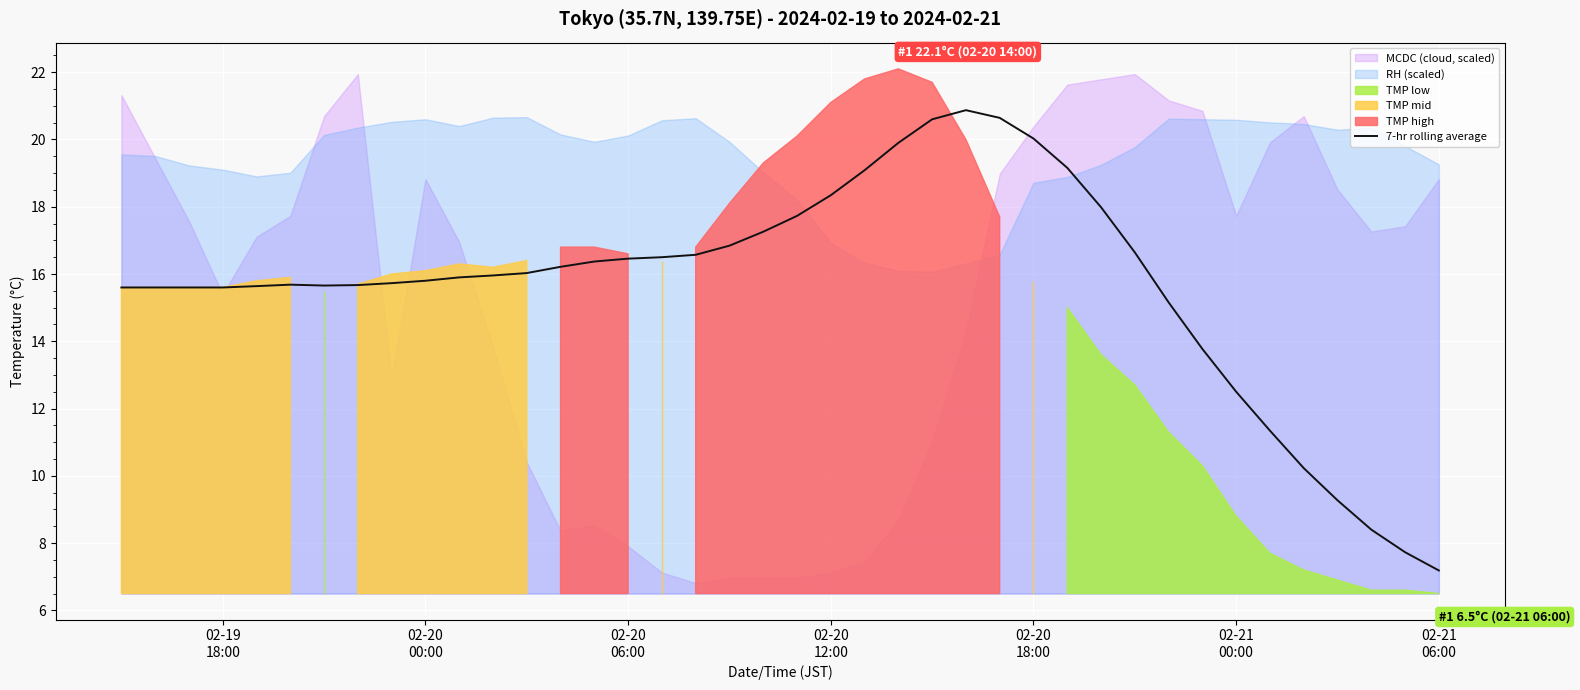

What is the lowest value of the 7-hr rolling average series?

7.2